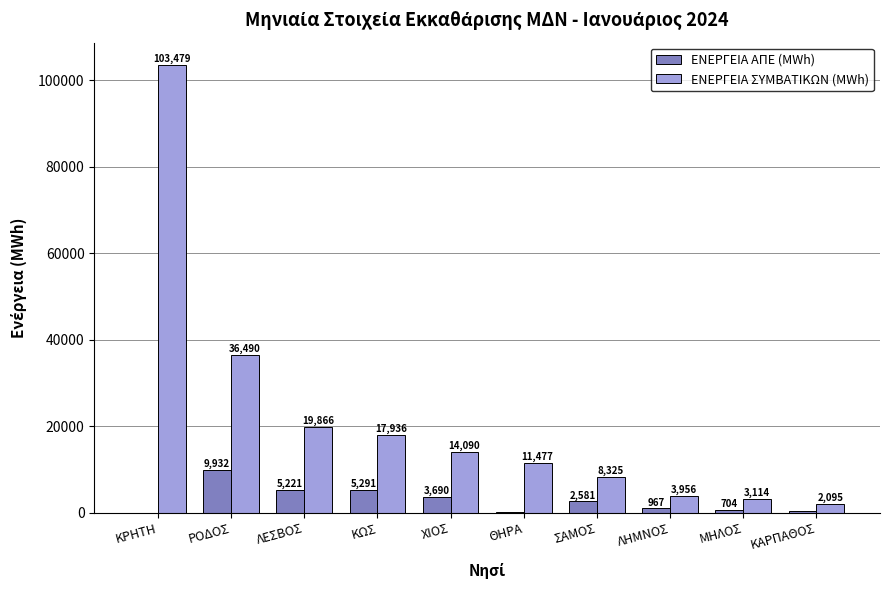

Where is ΕΝΕΡΓΕΙΑ ΣΥΜΒΑΤΙΚΩΝ (MWh) nearest to the value 52787?

ΡΟΔΟΣ